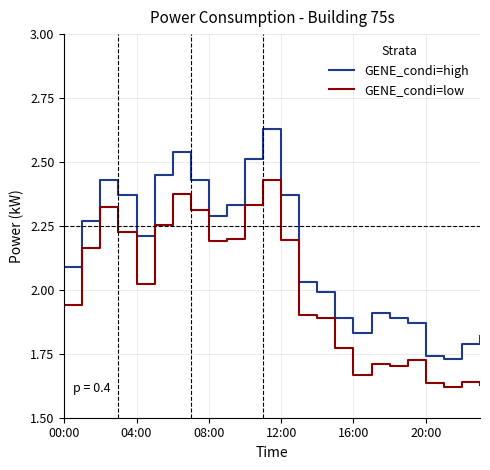

Which series has the largest range (max minus min)?

GENE_condi=high